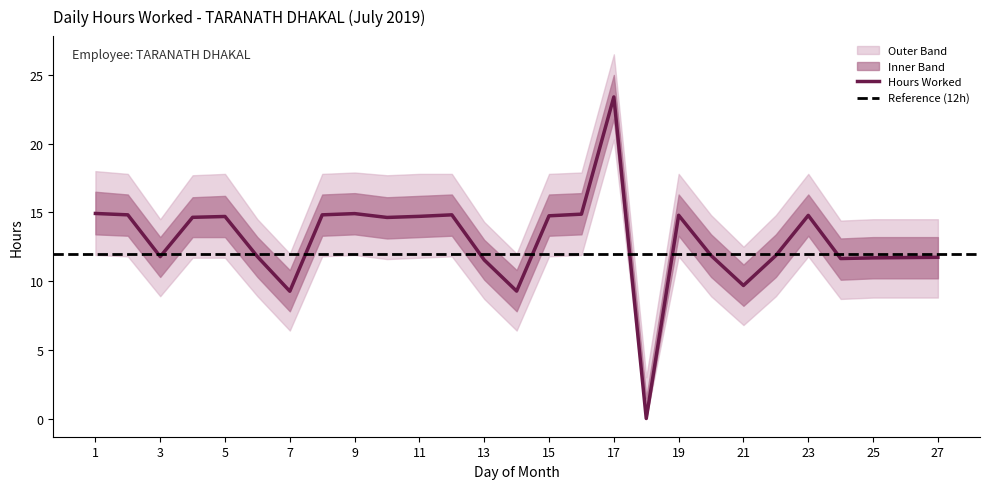

How many data points in Outer Lower are less than 11?

13